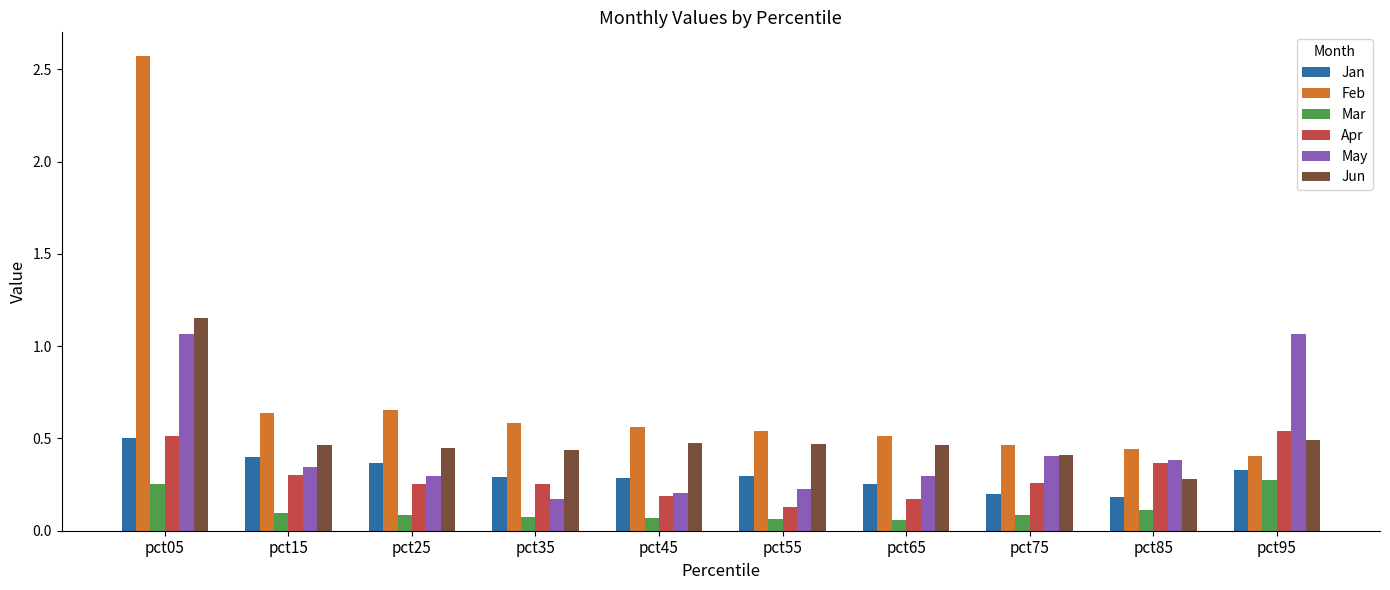

Which series has the widest spread of values?

Feb